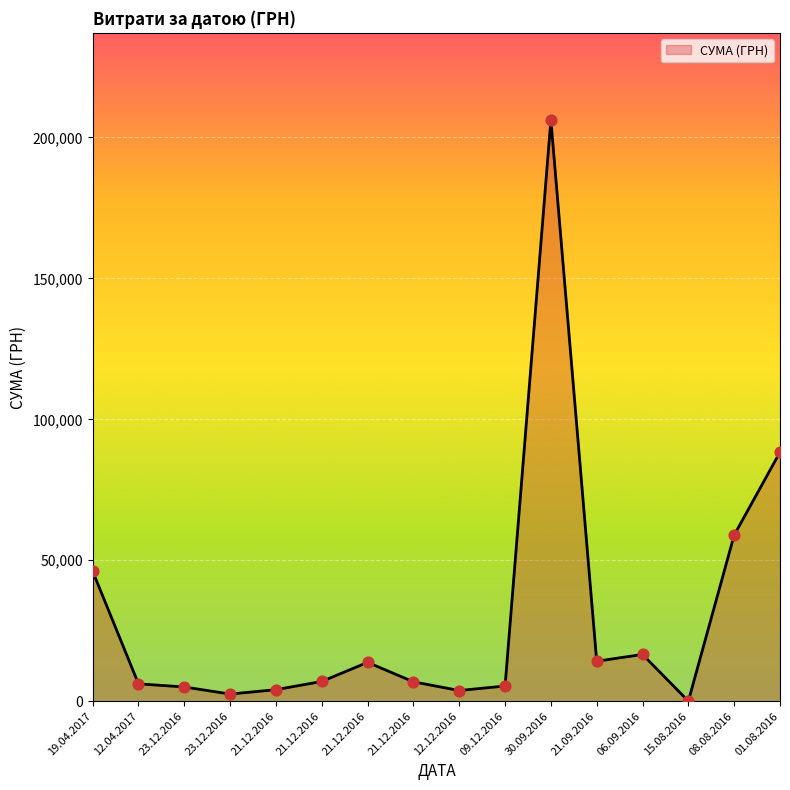

What is the ratio of the value at 01.08.2016 to the value at 21.12.2016?

6.4